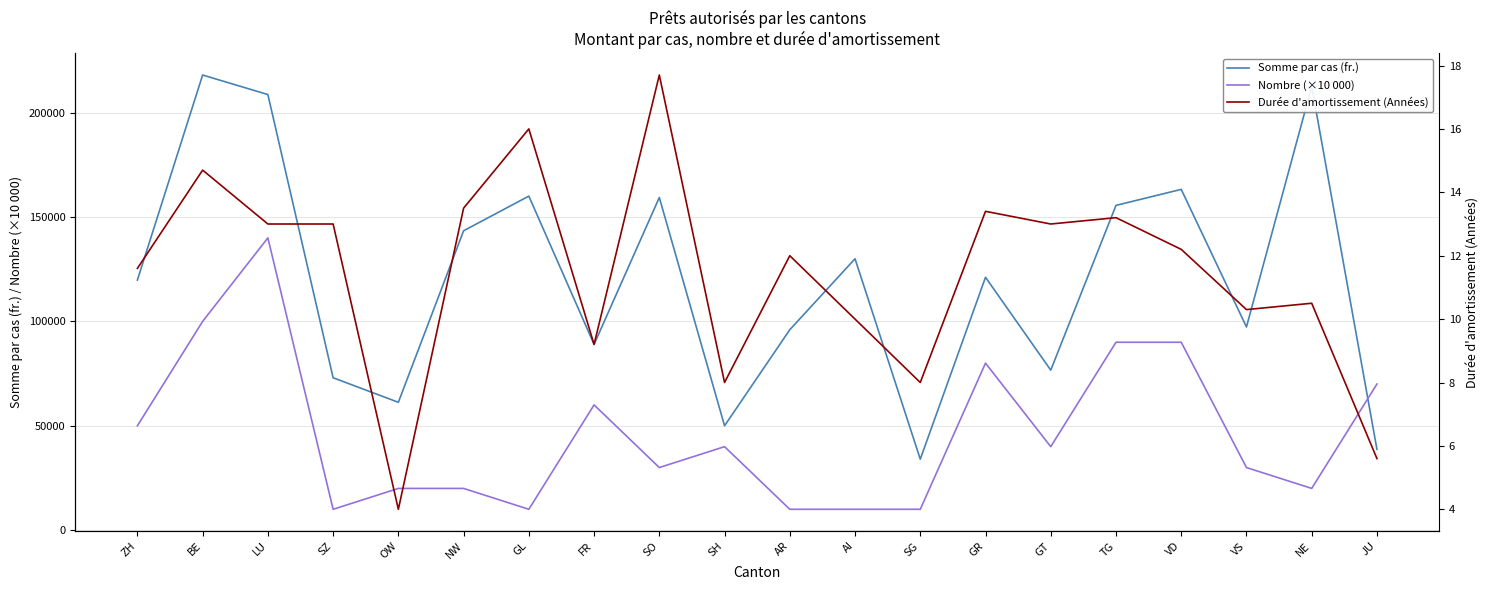

True or false: Nombre (×10 000) and Durée d'amortissement (Années) intersect in this chart.

False